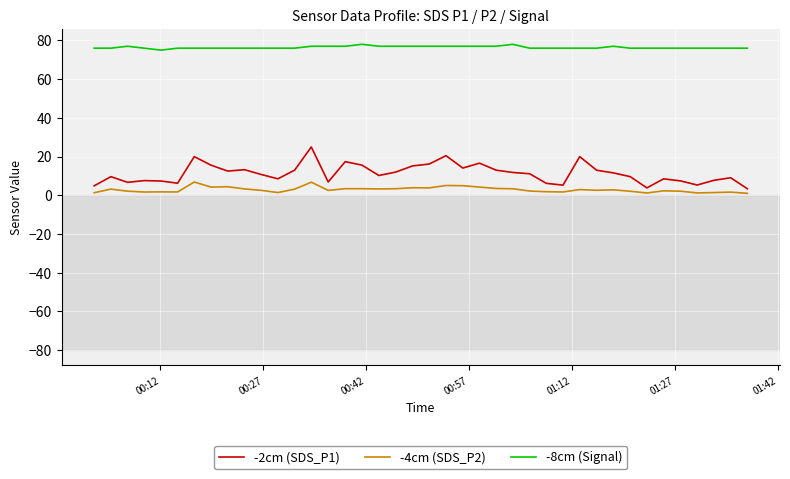

What is the maximum value for -8cm (Signal)?

78.0